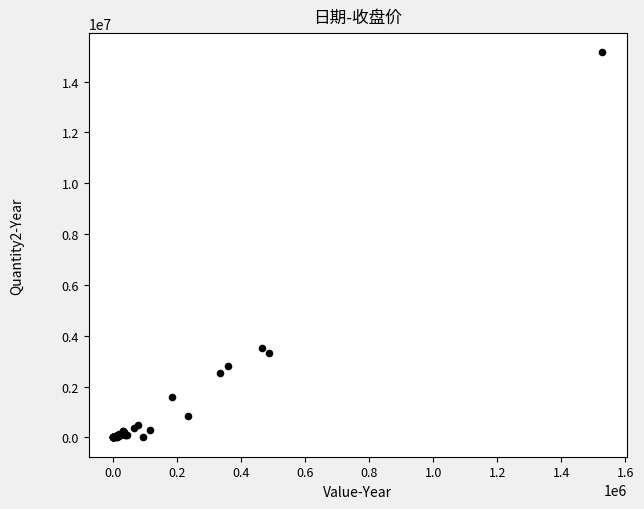

What Y value in the scatter plot is closest to 7576100?

3537316